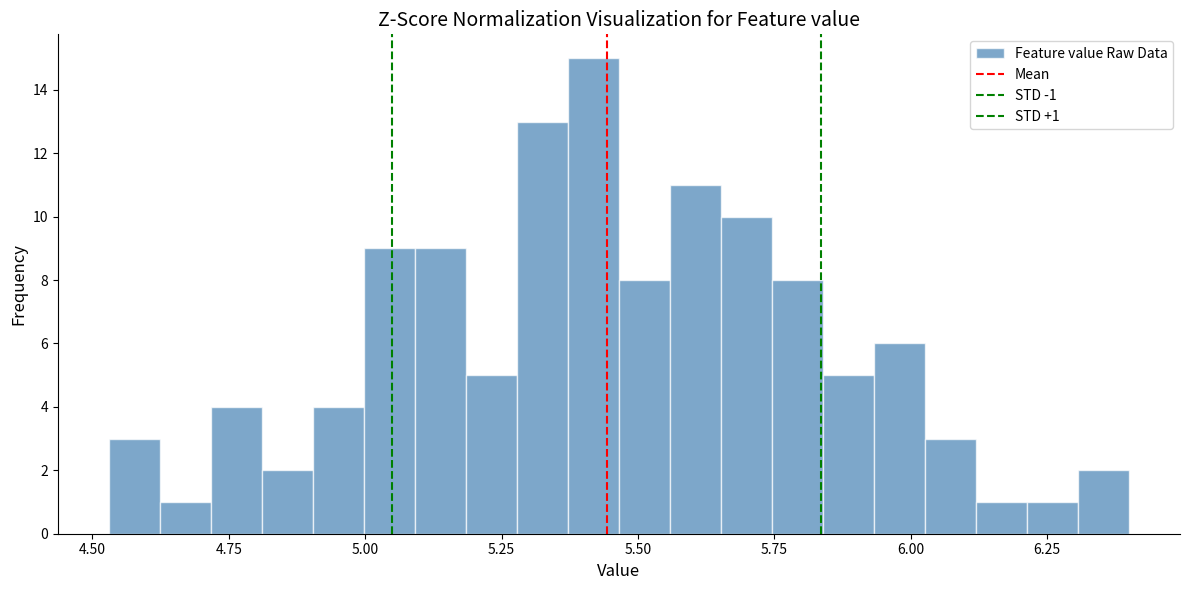

Around what value on the x-axis is the tallest bar? Give the approximate position of its centre, as read against the axis.

5.40